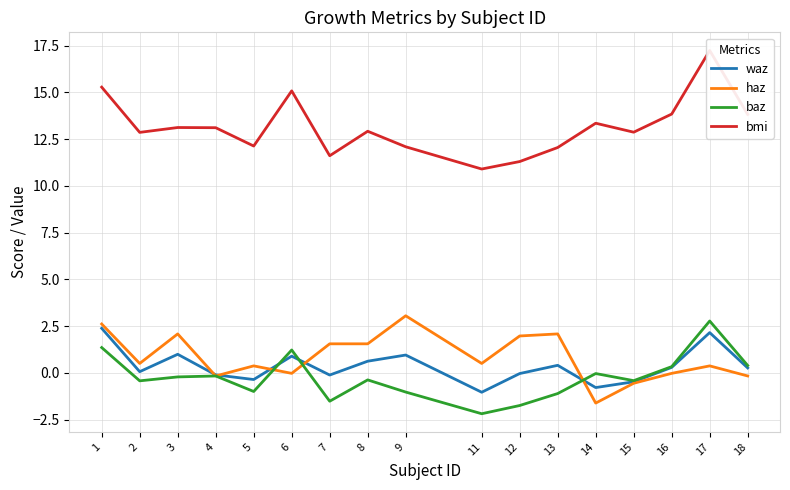

Reading left to right, what are all the values shown in this chart?

waz: 2.4	0.1	1.0	-0.1	-0.4	0.9	-0.1	0.6	0.9	-1.0	-0.0	0.4	-0.8	-0.5	0.3	2.1	0.3
haz: 2.6	0.5	2.1	-0.2	0.4	-0.0	1.6	1.6	3.0	0.5	2.0	2.1	-1.6	-0.6	-0.0	0.4	-0.2
baz: 1.4	-0.4	-0.2	-0.2	-1.0	1.2	-1.5	-0.4	-1.0	-2.2	-1.8	-1.1	-0.0	-0.4	0.3	2.8	0.4
bmi: 15.3	12.9	13.1	13.1	12.1	15.1	11.6	12.9	12.1	10.9	11.3	12.1	13.3	12.9	13.8	17.2	13.8